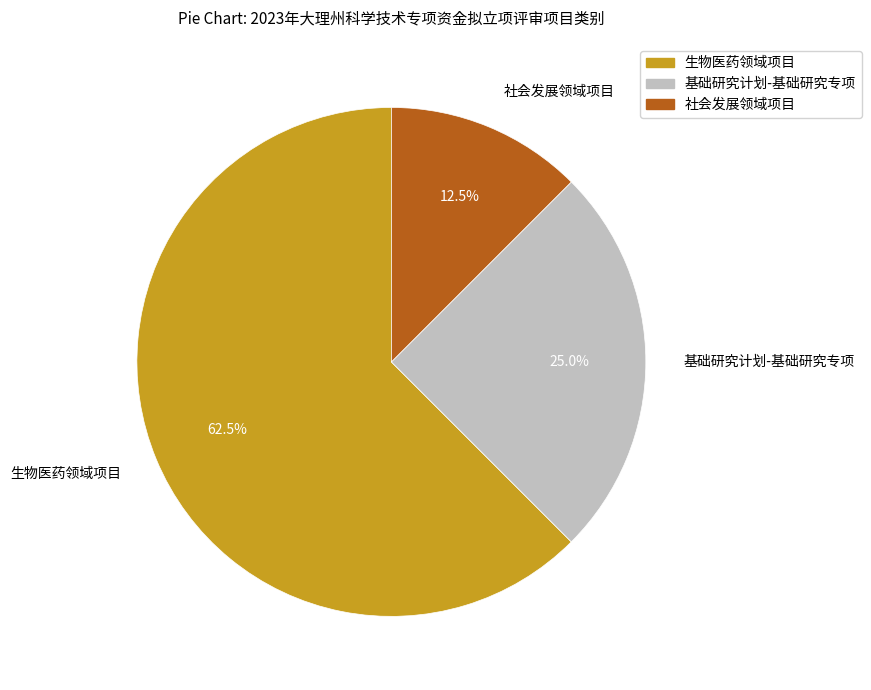

What is the majority slice?

生物医药领域项目